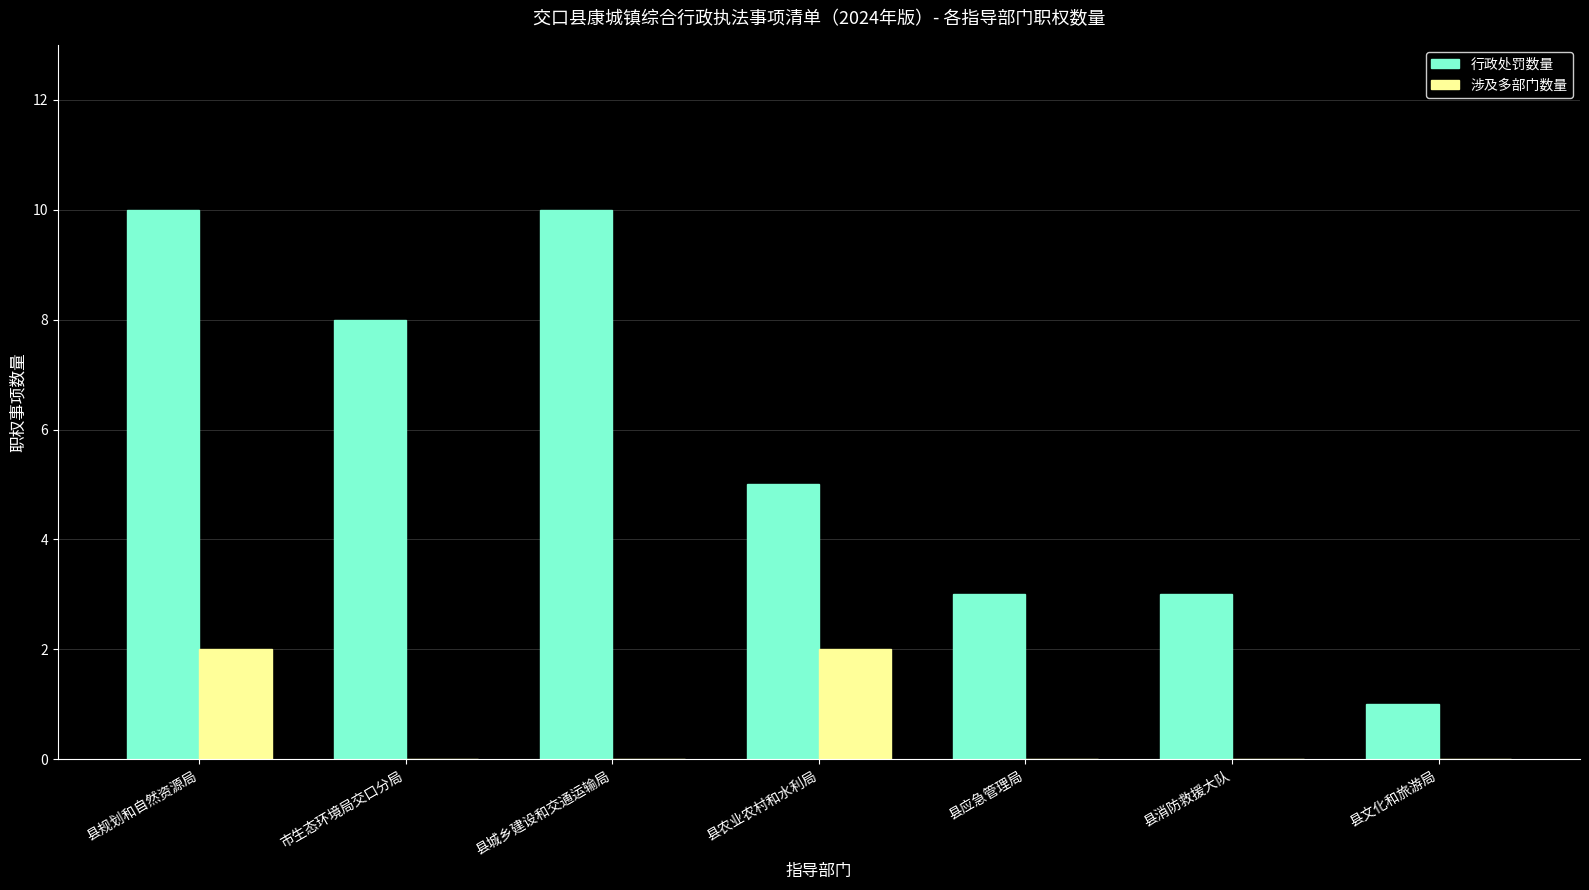

Are the bars grouped side by side (vs. stacked)?

Yes